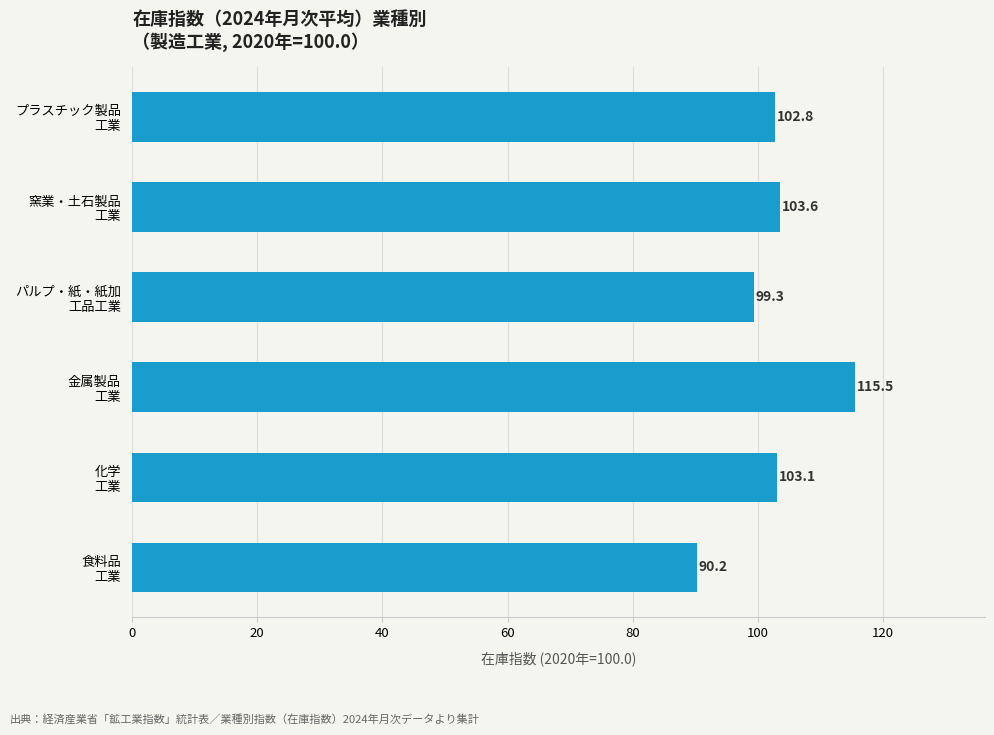

Are the bars horizontal?

Yes